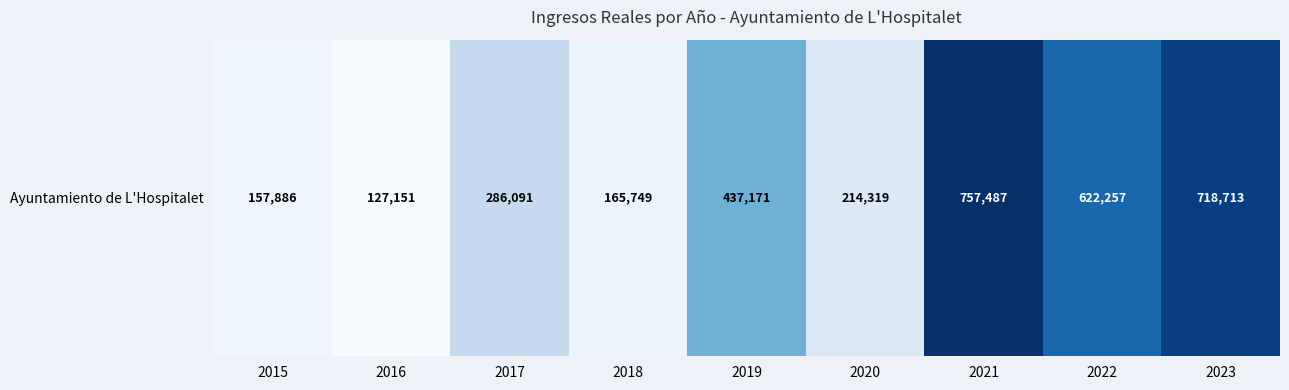

What is the difference between the values at 2016 and 2015?

30734.9